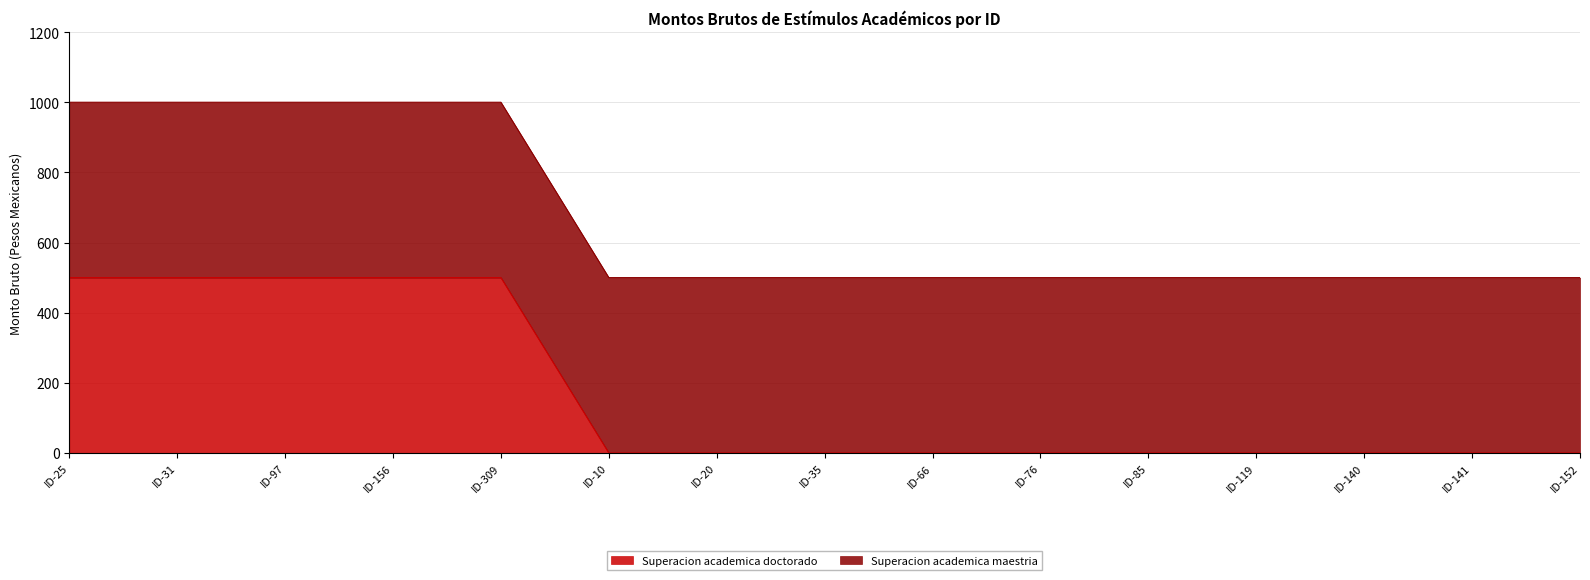

What is the average value?

167